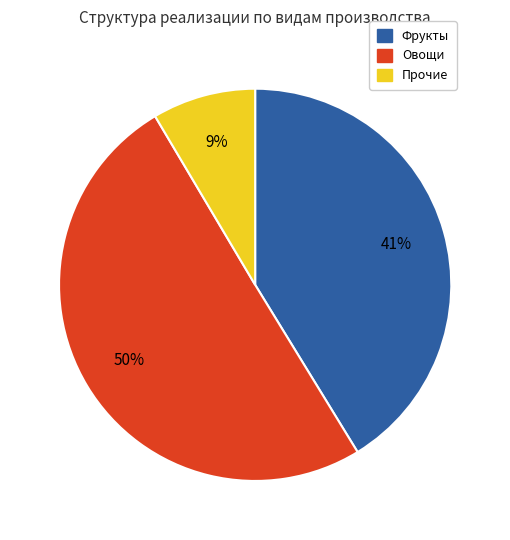

True or false: Овощи accounts for 50% of the total.

True